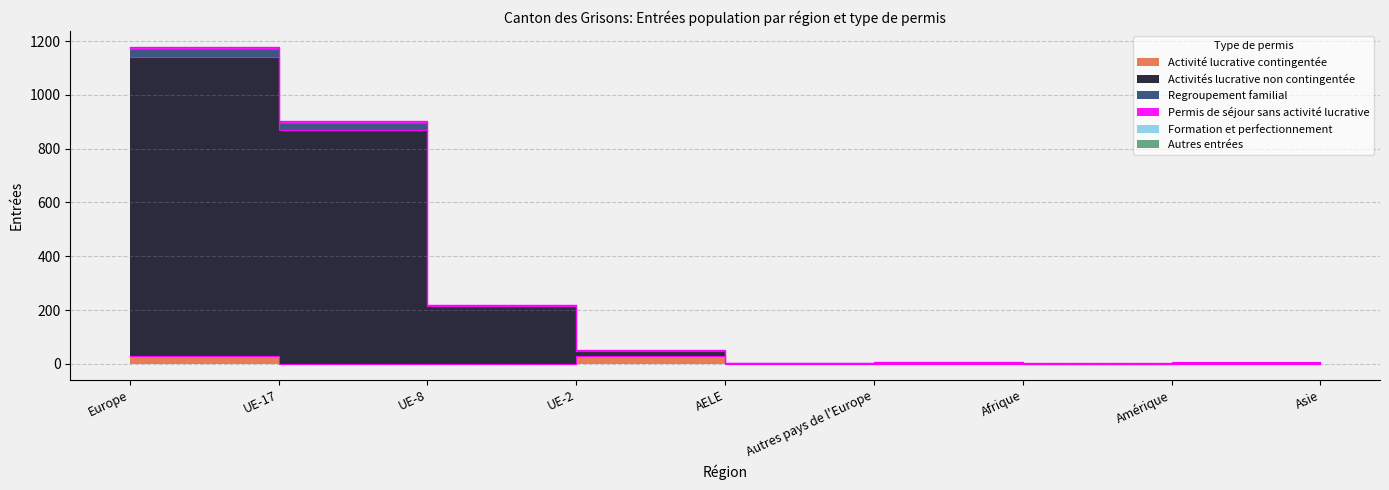

The Activités lucrative non contingentée series shows 4 at Amérique. True or false?

True